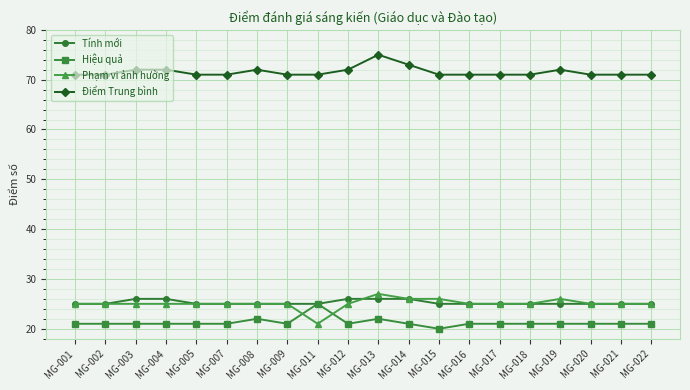

What is the minimum value shown in the chart?

20